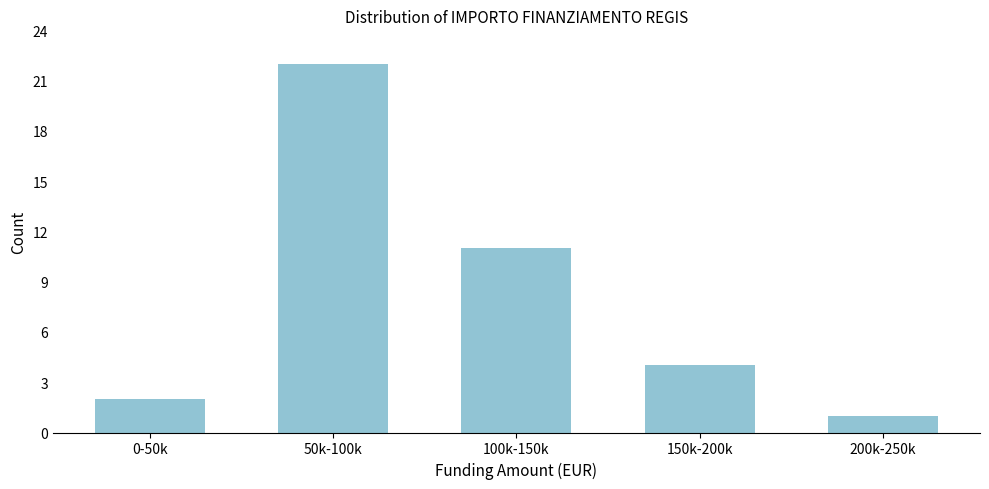

Reading right to left, extract all data points from this chart.

200k-250k=1	150k-200k=4	100k-150k=11	50k-100k=22	0-50k=2